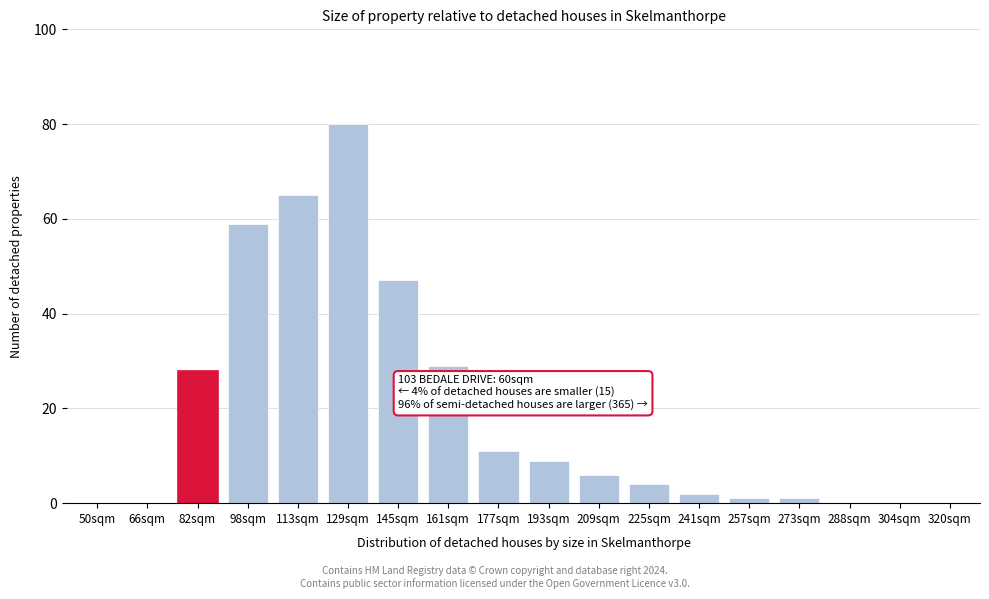

Reading left to right, what are all the values shown in this chart?

50sqm=0	66sqm=0	82sqm=28	98sqm=59	113sqm=65	129sqm=80	145sqm=47	161sqm=29	177sqm=11	193sqm=9	209sqm=6	225sqm=4	241sqm=2	257sqm=1	273sqm=1	288sqm=0	304sqm=0	320sqm=0